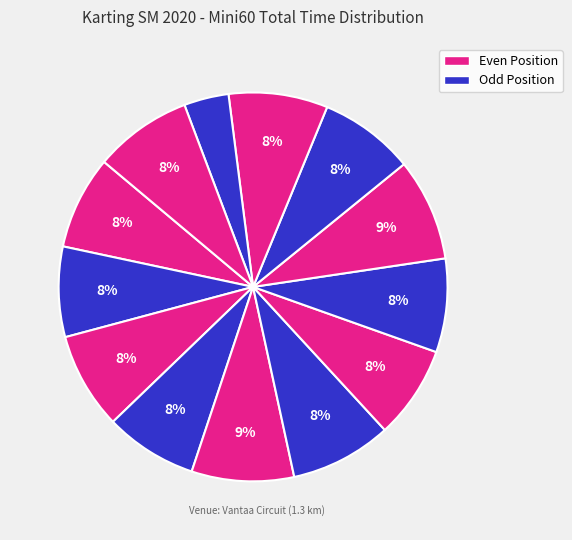

How many slices are in this pie chart?

13